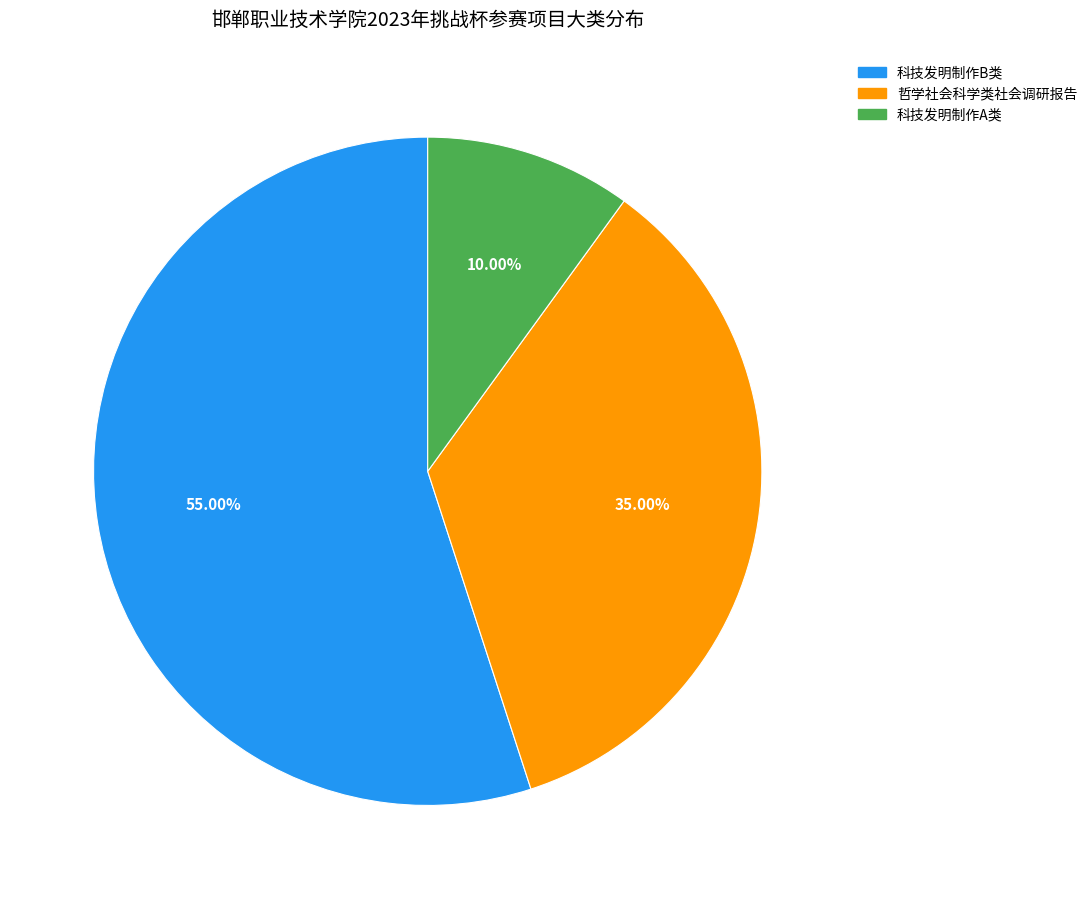

How many segments does this pie chart have?

3